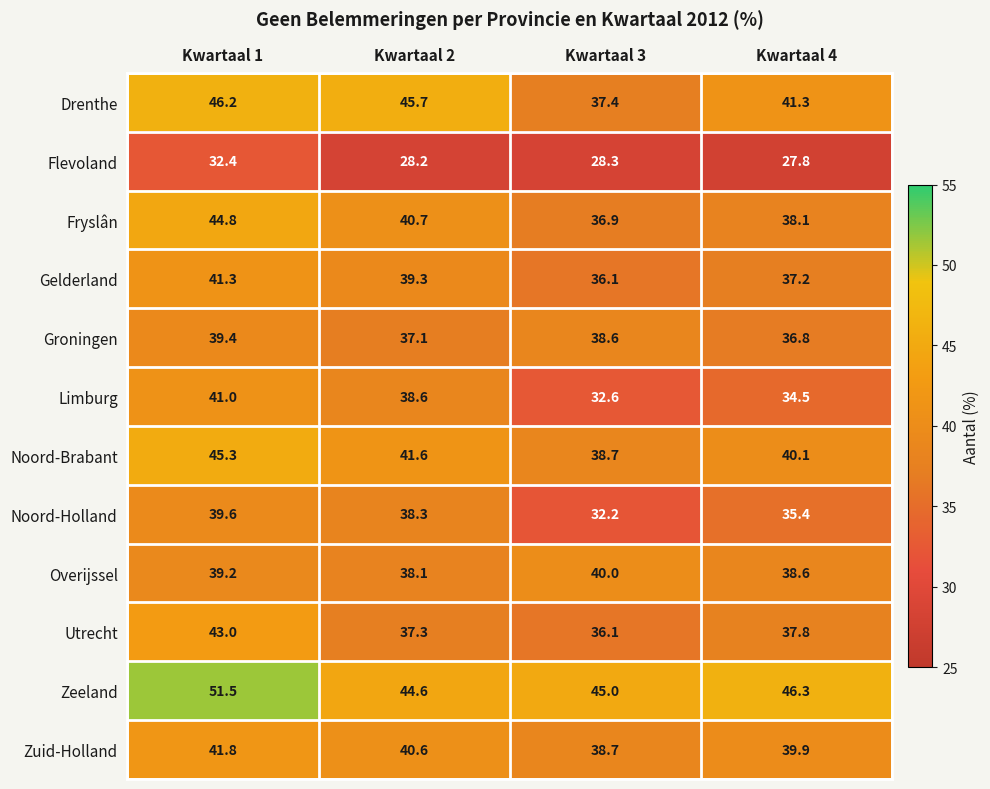

What is the minimum value shown in the chart?

27.8